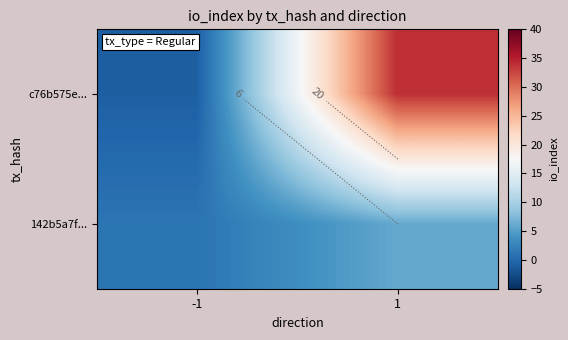

At which label is c76b575e... closest to 16?

-1